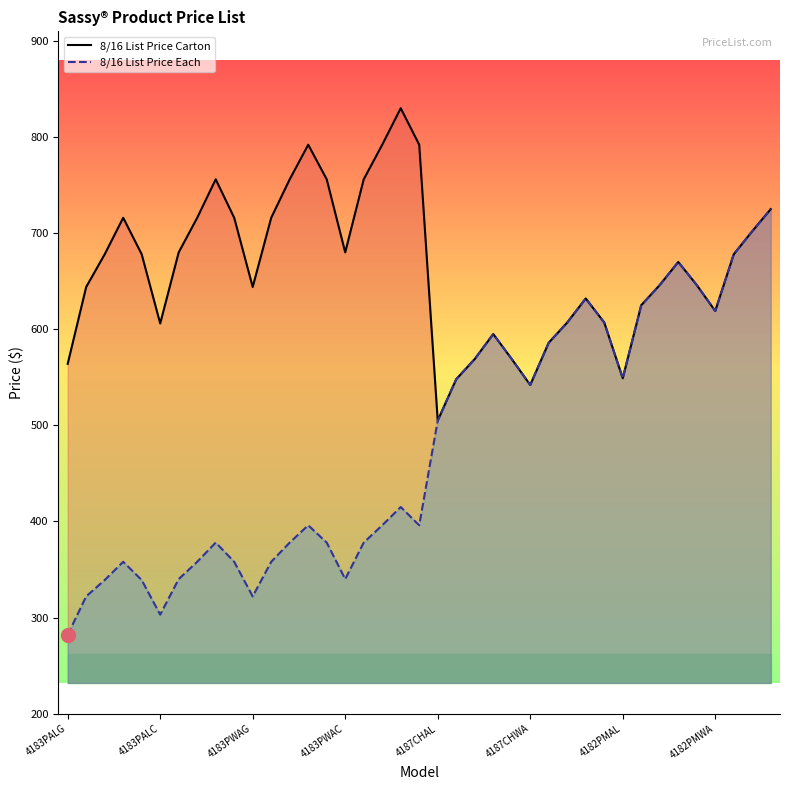

The value of 8/16 List Price Each at 31 is 625. True or false?

True